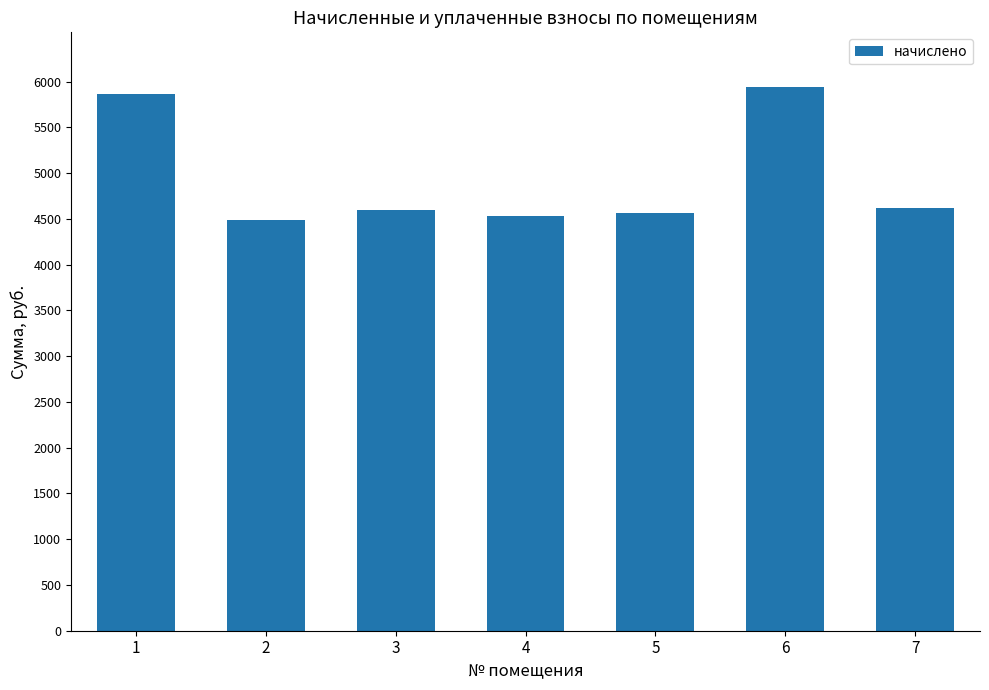

Does the chart contain any negative values?

No